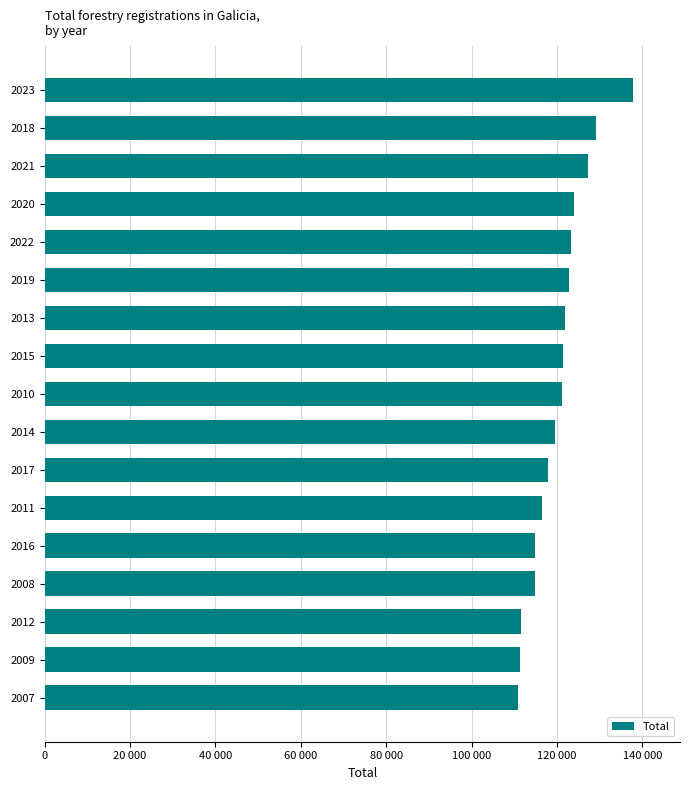

What is the smallest value displayed?

110941